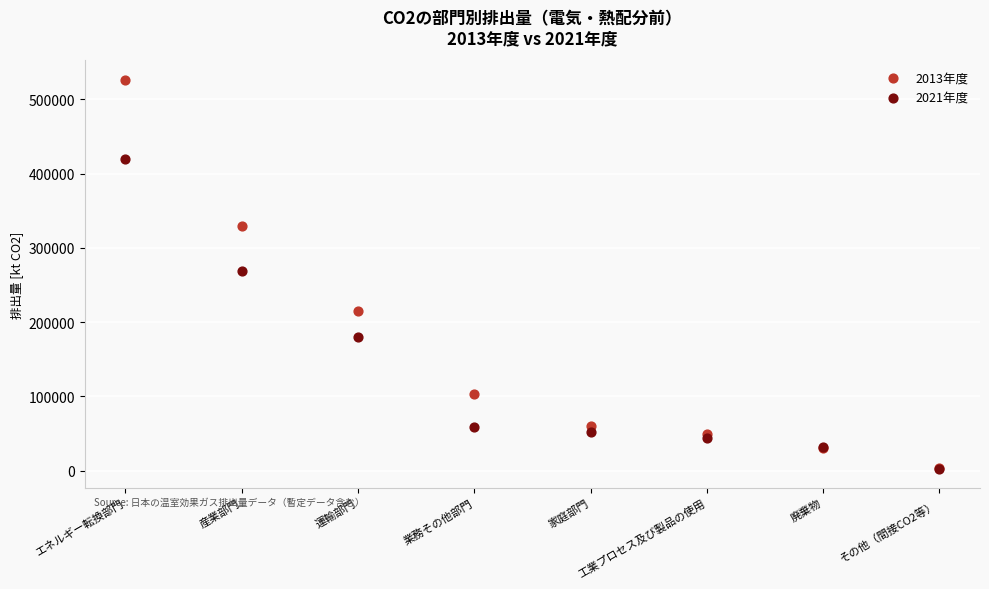

Which series has the widest spread of Y values?

2013年度